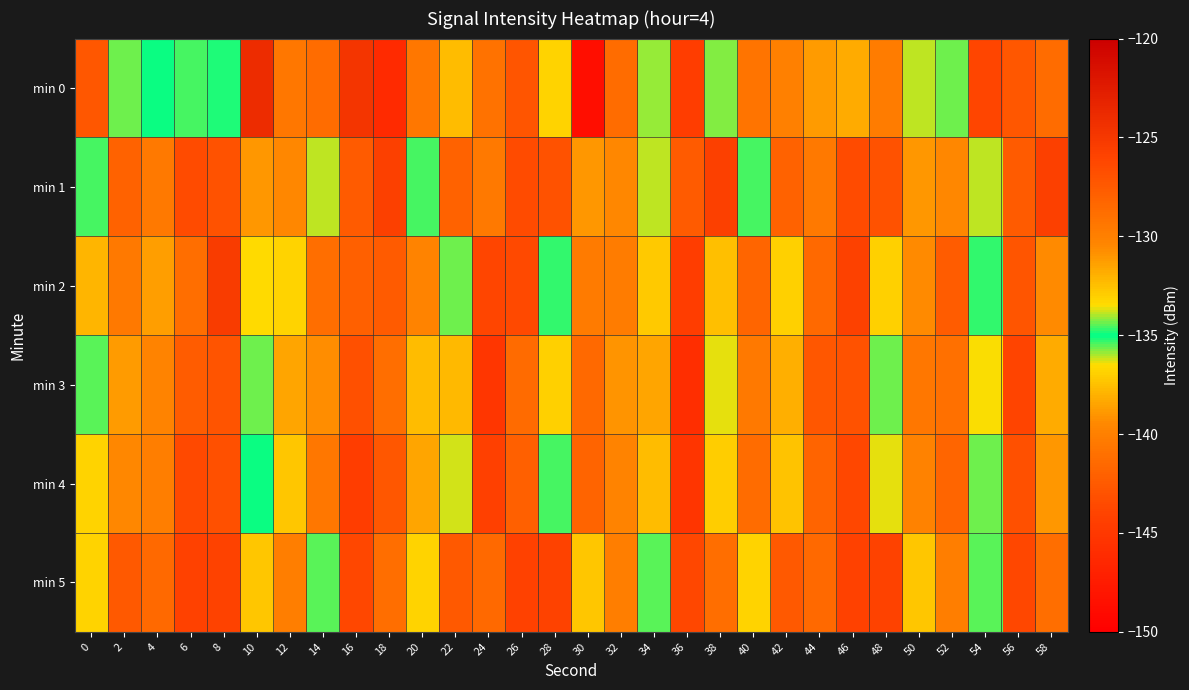

What is the difference between the highest and lowest values at 0?

9.5